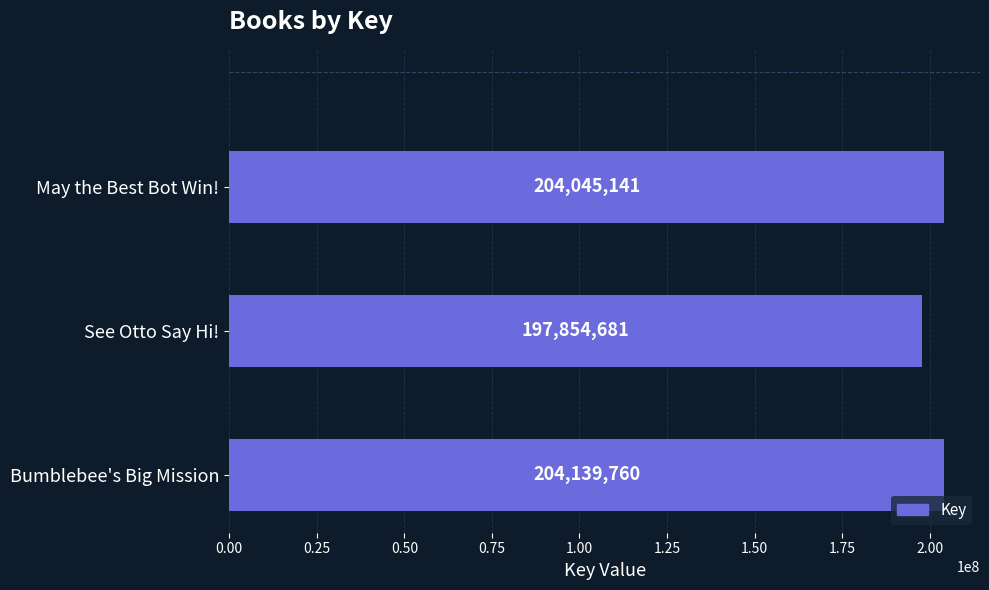

Rank the categories by value from highest to lowest.

Bumblebee's Big Mission, May the Best Bot Win!, See Otto Say Hi!